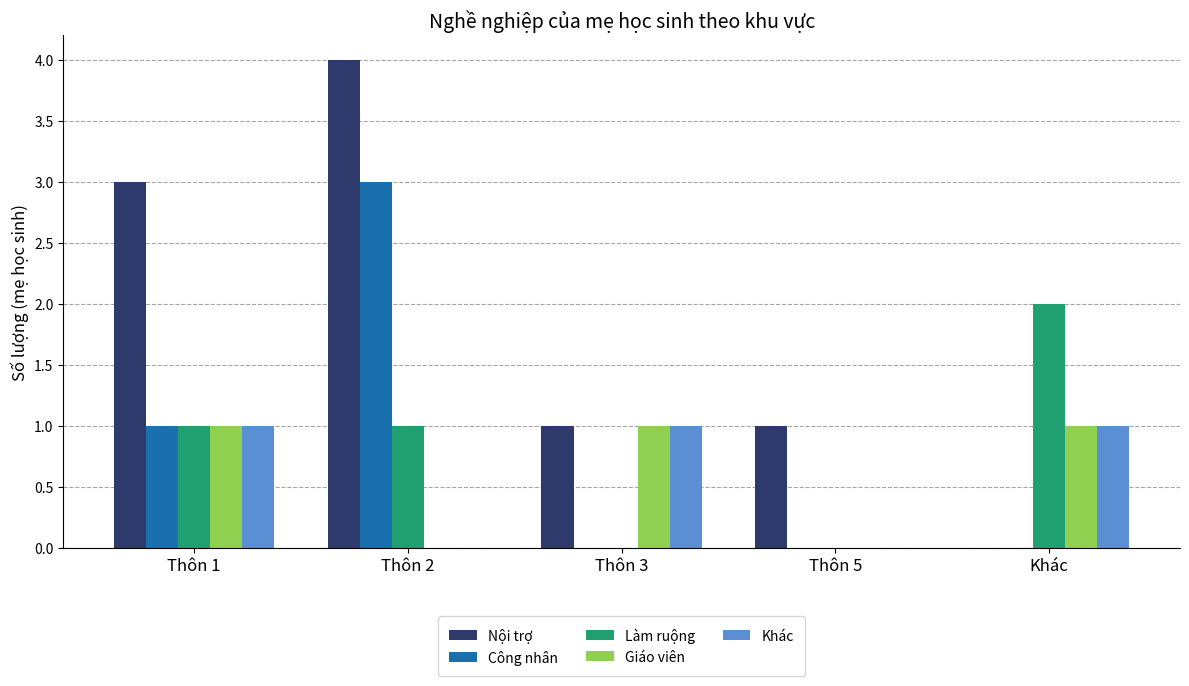

What is the sum of all Công nhân values?

4